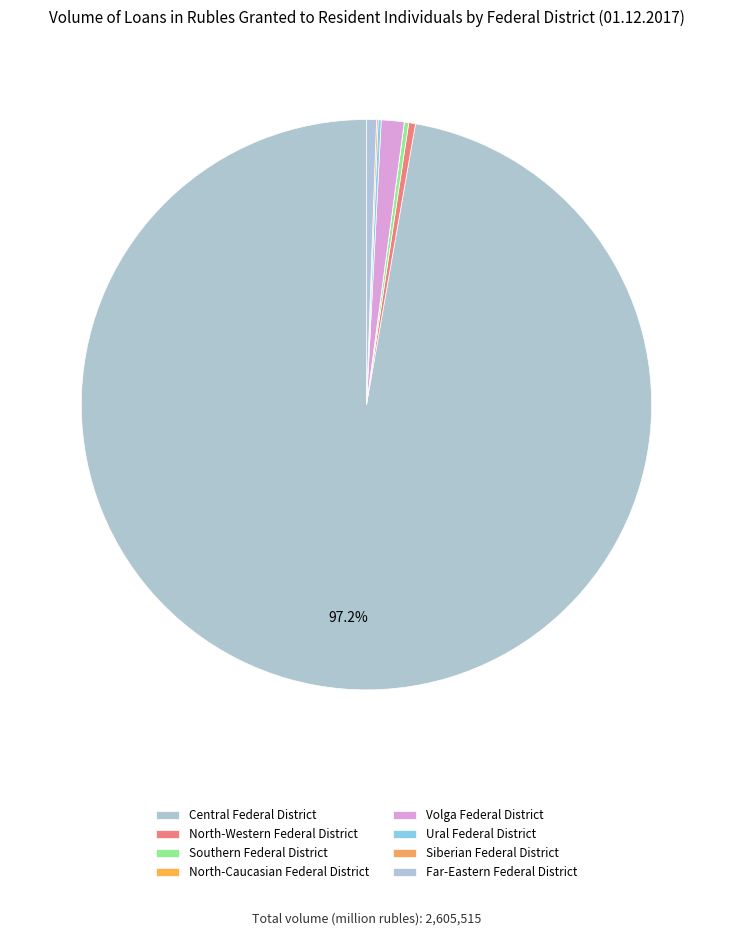

Rank the categories by value from lowest to highest.

North-Caucasian Federal District, Siberian Federal District, Ural Federal District, Southern Federal District, North-Western Federal District, Far-Eastern Federal District, Volga Federal District, Central Federal District